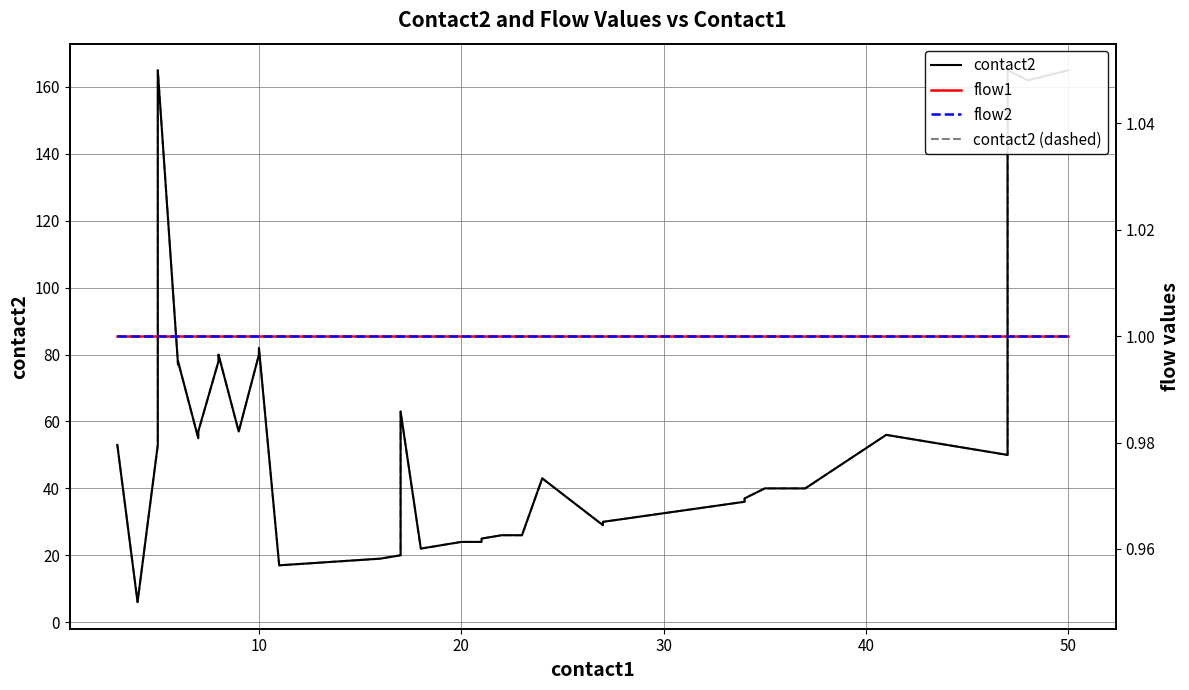

Rank the series at 11 from lowest to highest value.

flow1, flow2, contact2, contact2 (dashed)